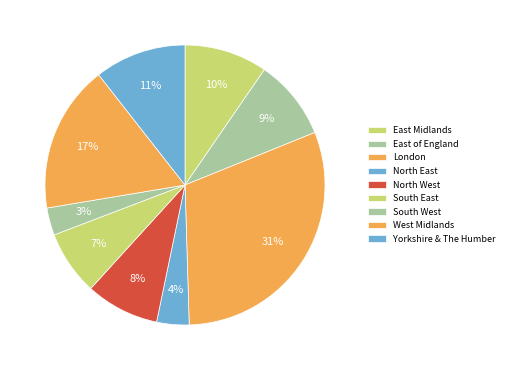

Is East Midlands the majority of the pie?

No